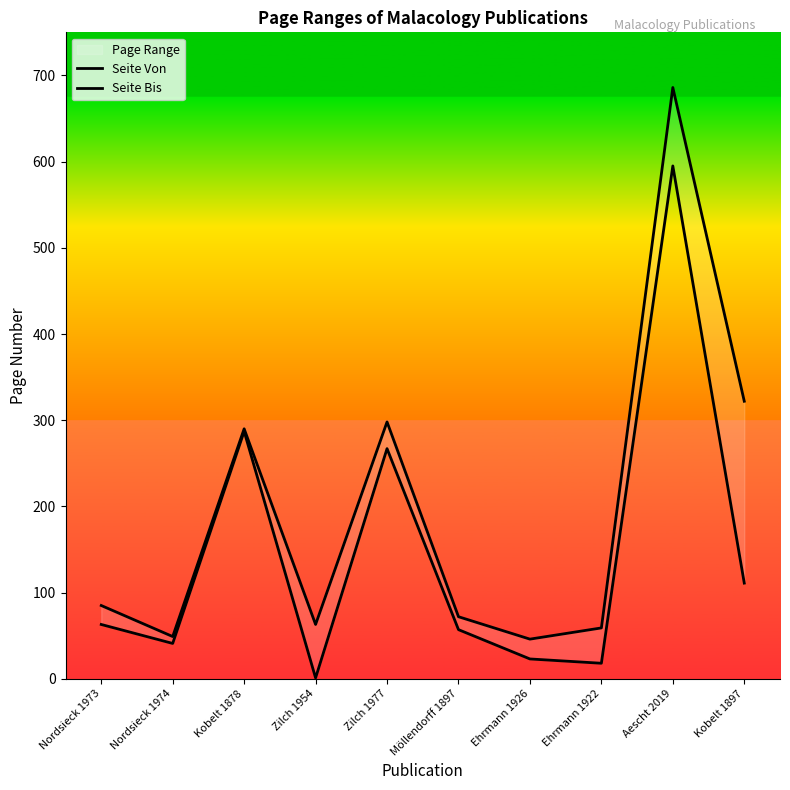

At Nordsieck 1974, list the series in order from largest to smallest.

Seite Bis, Seite Von